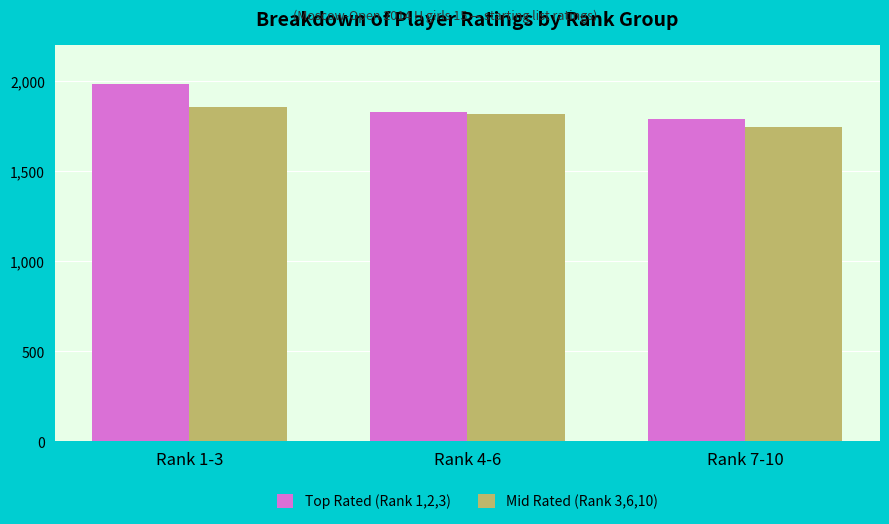

Rank the series at Rank 1-3 from lowest to highest value.

Mid Rated (Rank 3,6,10), Top Rated (Rank 1,2,3)